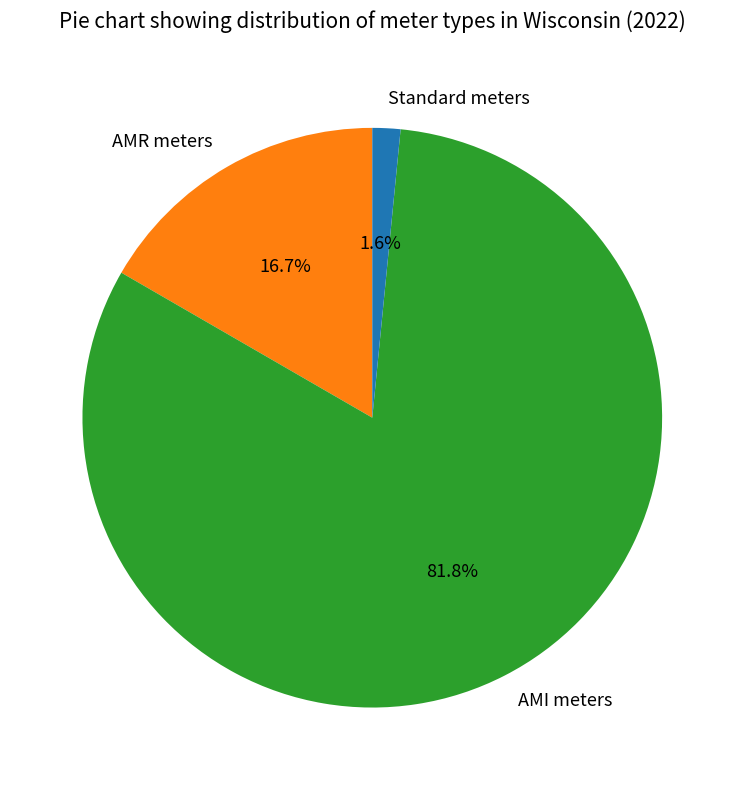

To the nearest percent, what is the average slice percentage?

33%